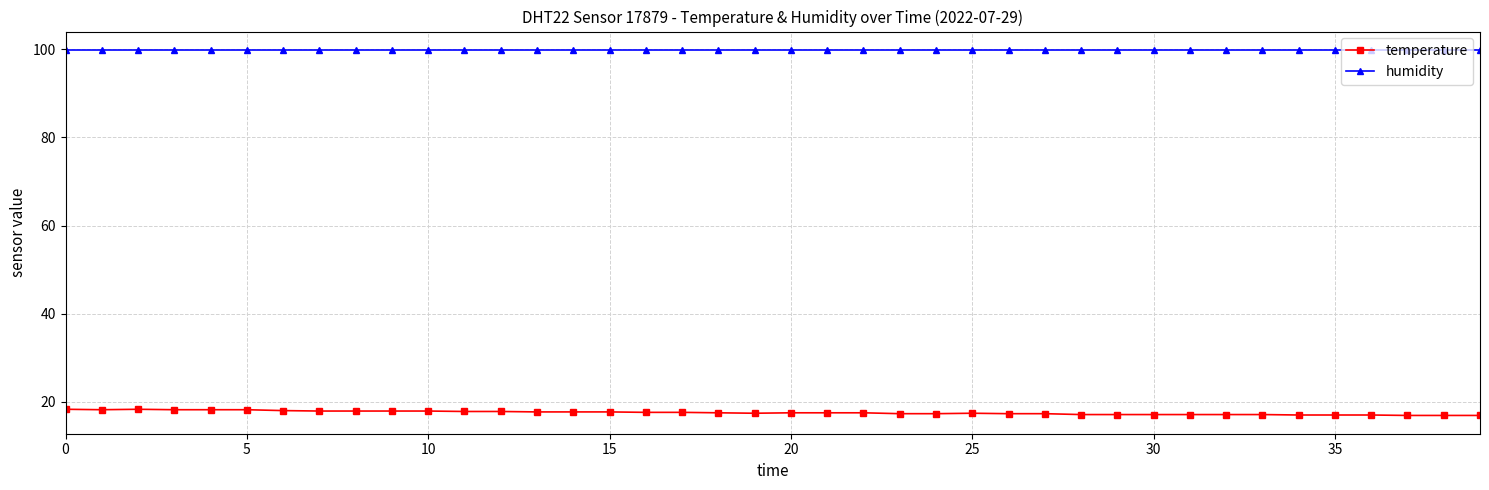

True or false: temperature has more than 0 points higher than both neighbors.

True